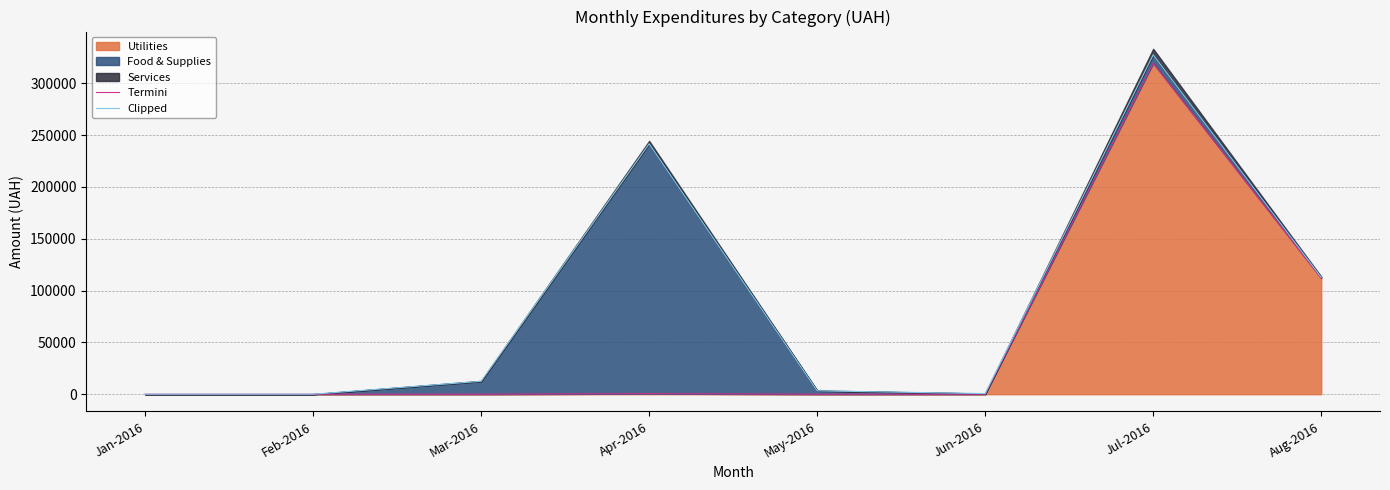

Which series has the largest range (max minus min)?

Clipped